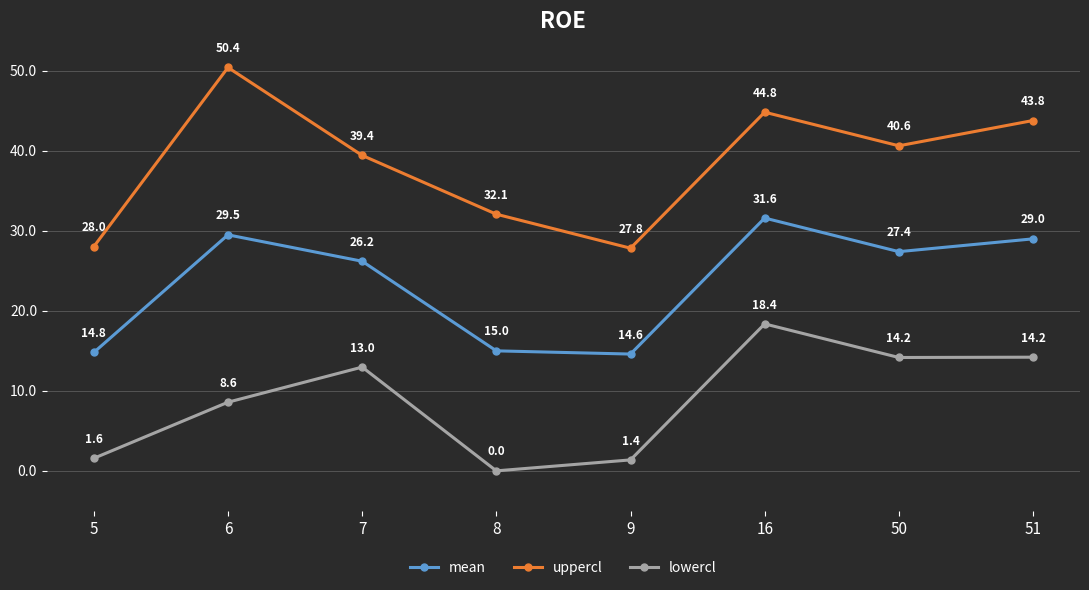

Is the value of uppercl at 6 greater than the value of lowercl at 8?

Yes